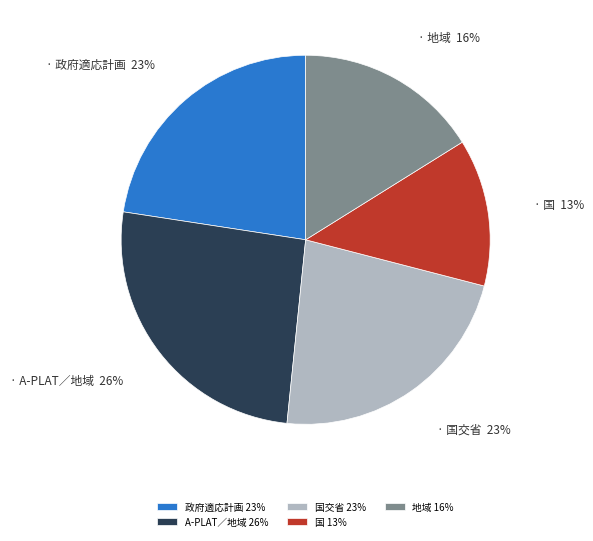

To the nearest percent, what is the difference between the largest and smallest slice percentages?

13%